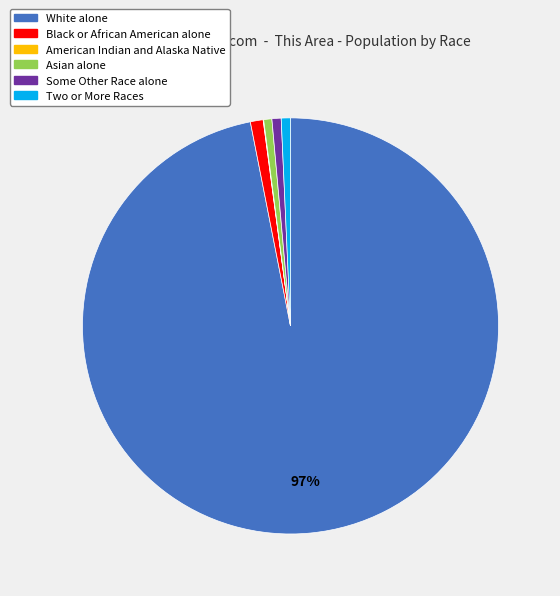

True or false: Two or More Races accounts for 11% of the total.

False